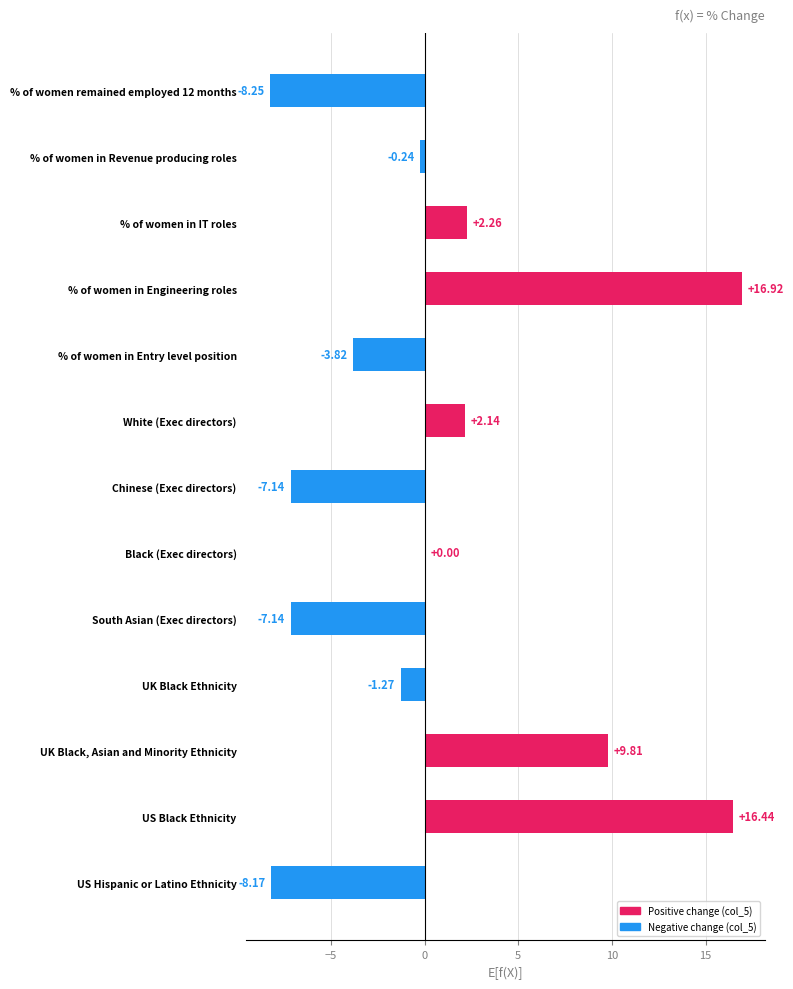

How many data points does each series have?

13